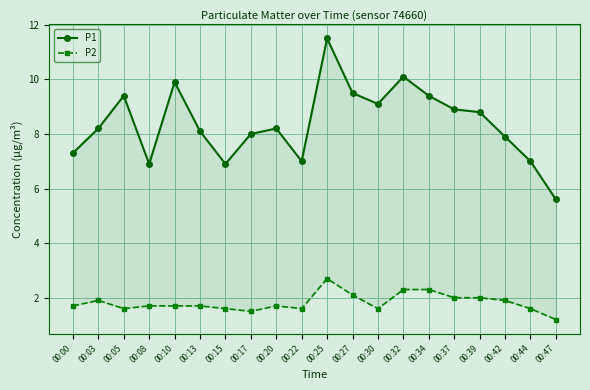

How many lines are shown in the chart?

2